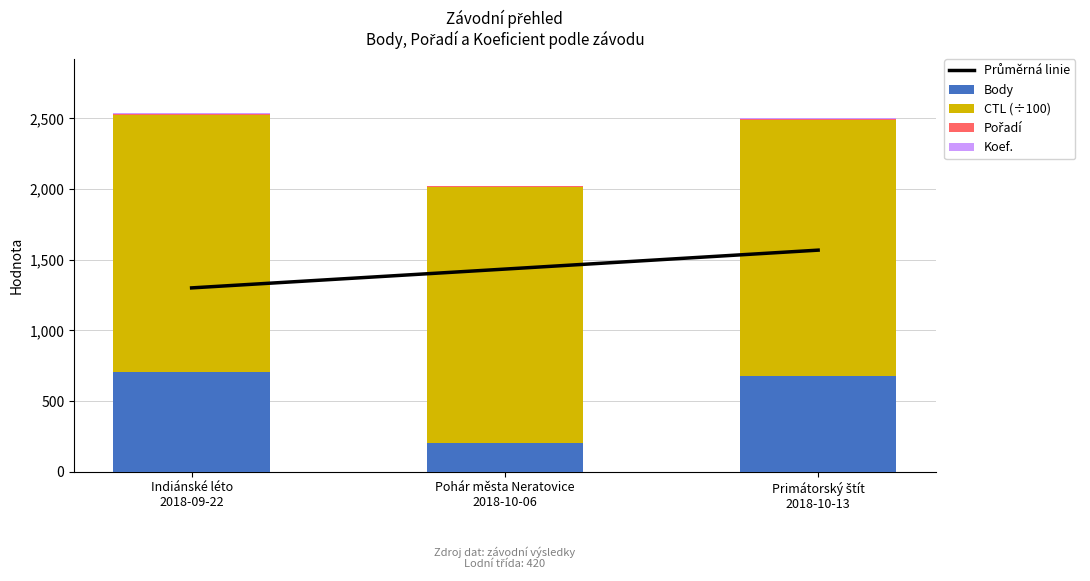

What is the total value across all series at Pohár města Neratovice
2018-10-06?

3457.2